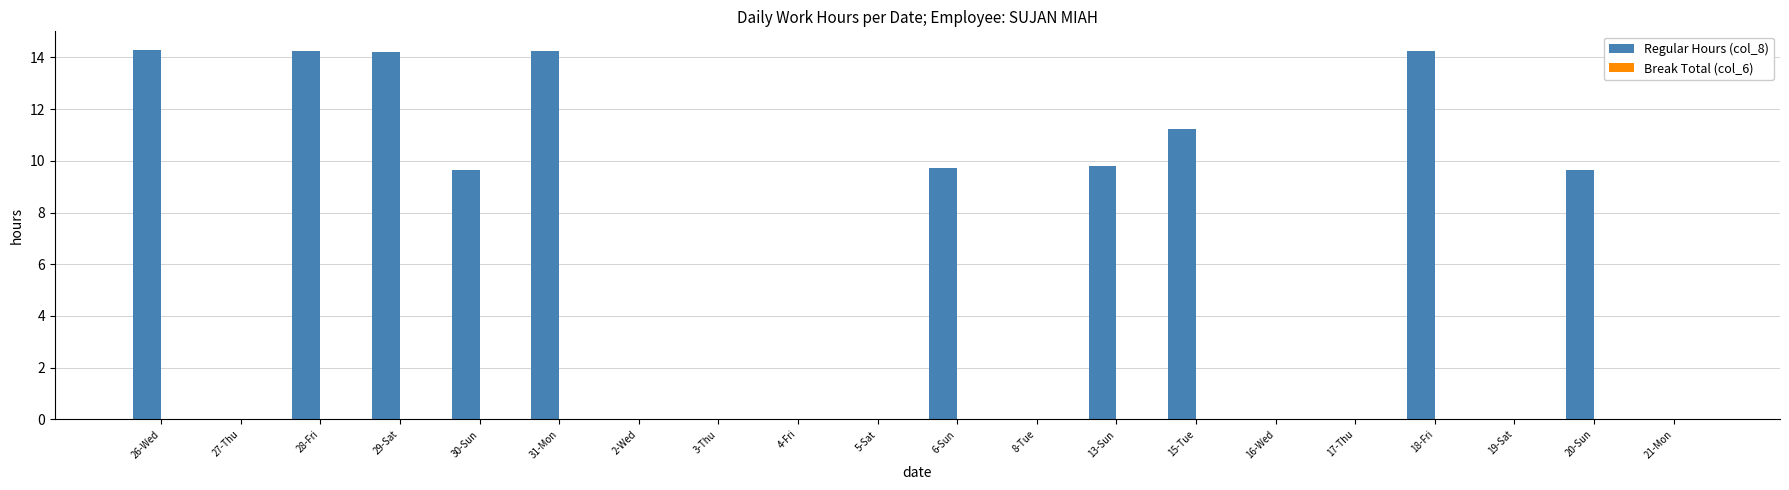

What is the sum of all values?

121.3